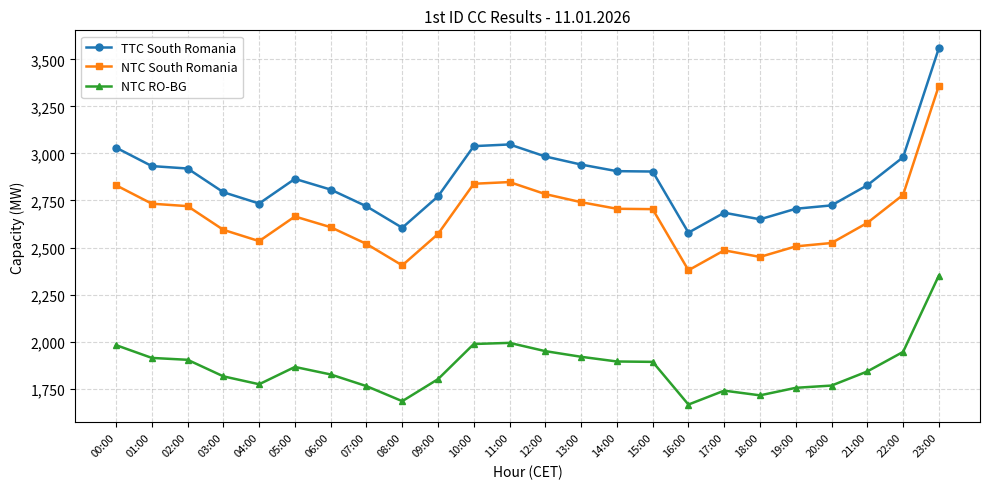

Read the TTC South Romania value at 20:00, to the nearest 50.

2700